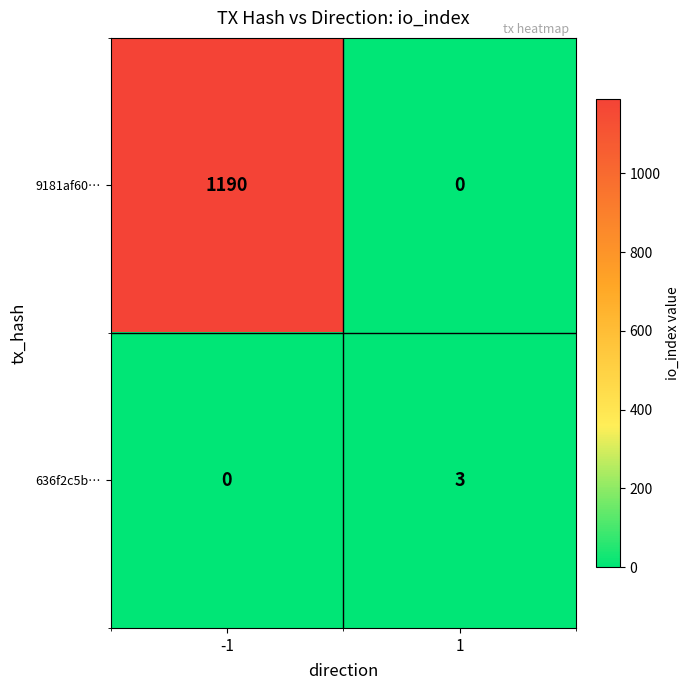

The 9181af60… series shows 821 at 1. True or false?

False